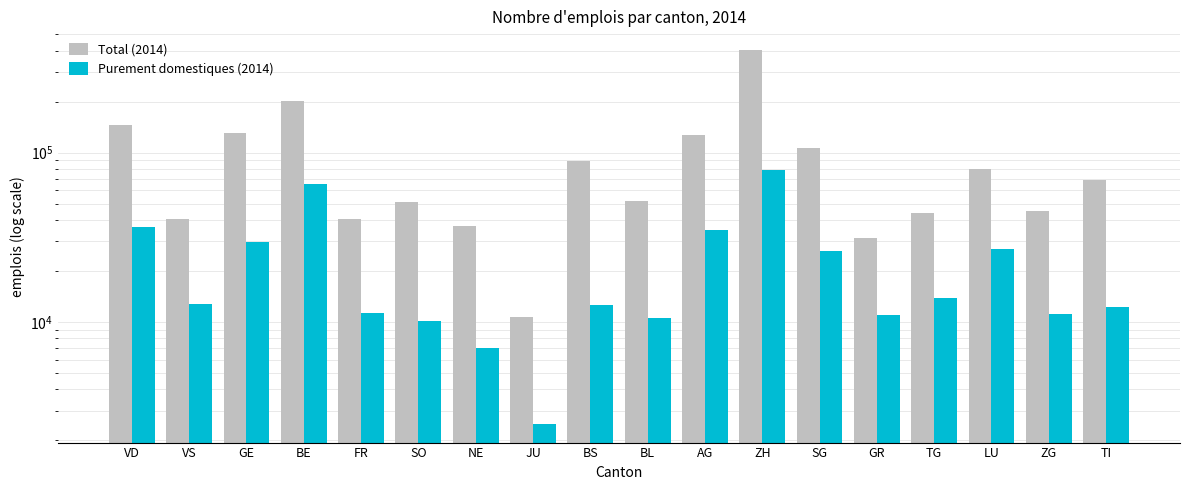

At how many categories does at least one series exceed 122848?

5